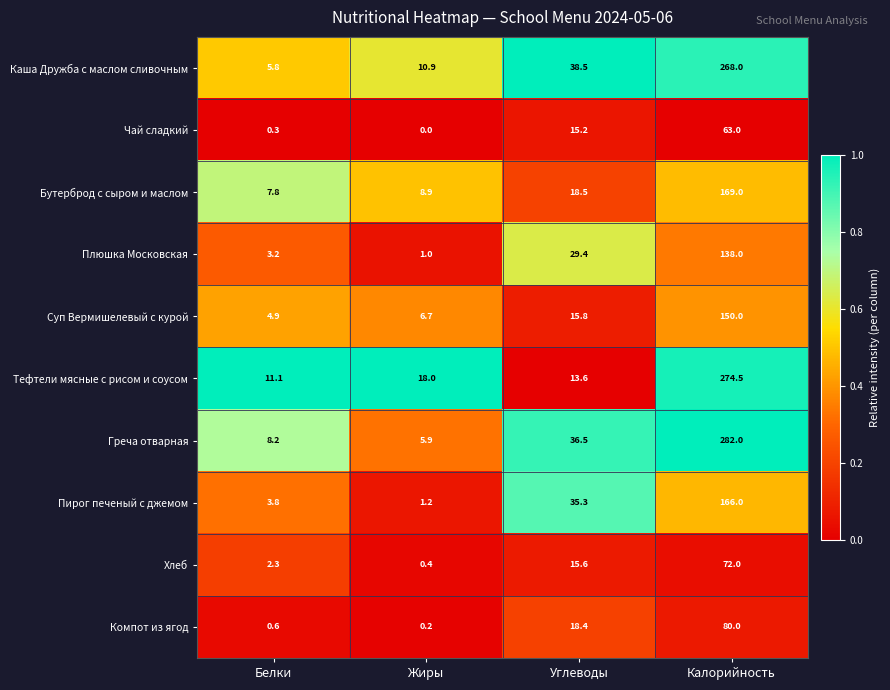

True or false: Тефтели мясные с рисом и соусом has a value of 11.1 at Белки.

True